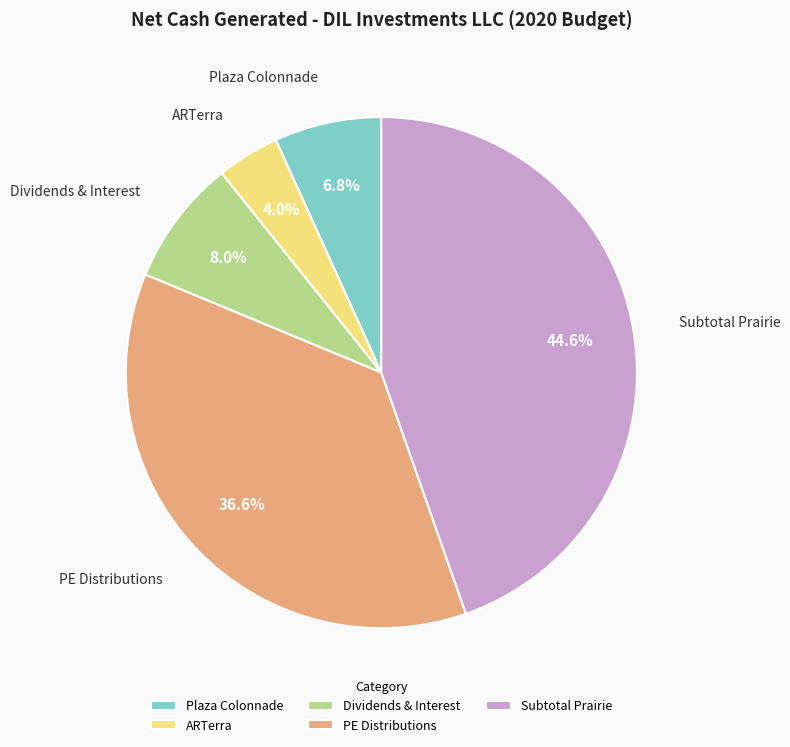

Rank the categories by value from lowest to highest.

ARTerra, Plaza Colonnade, Dividends & Interest, PE Distributions, Subtotal Prairie